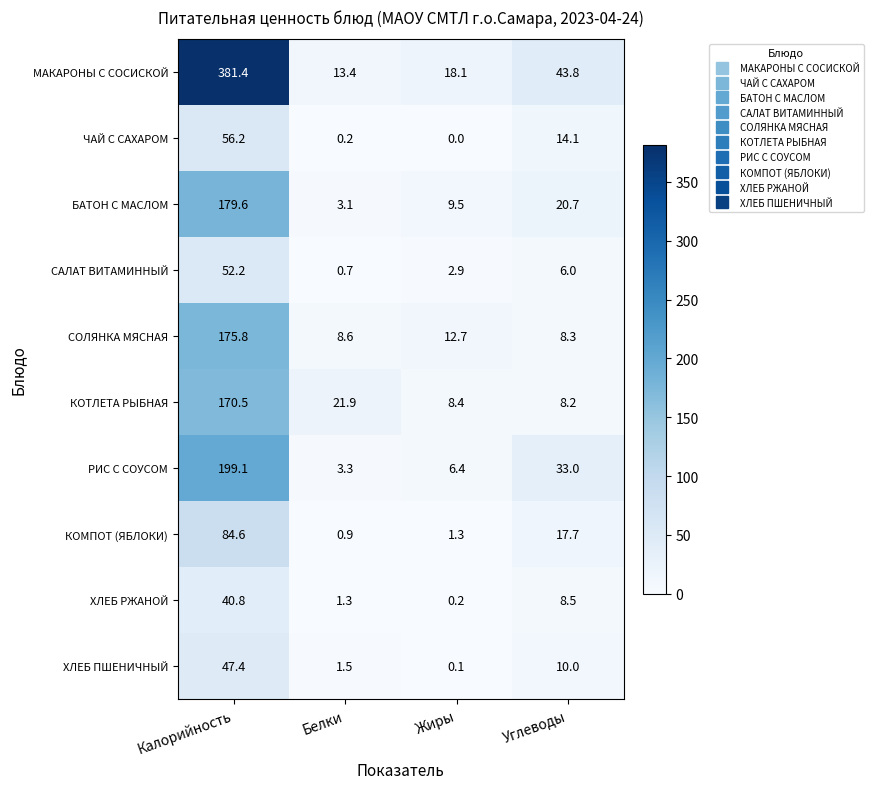

What is the difference between the ЧАЙ С САХАРОМ values at Калорийность and Углеводы?

42.1